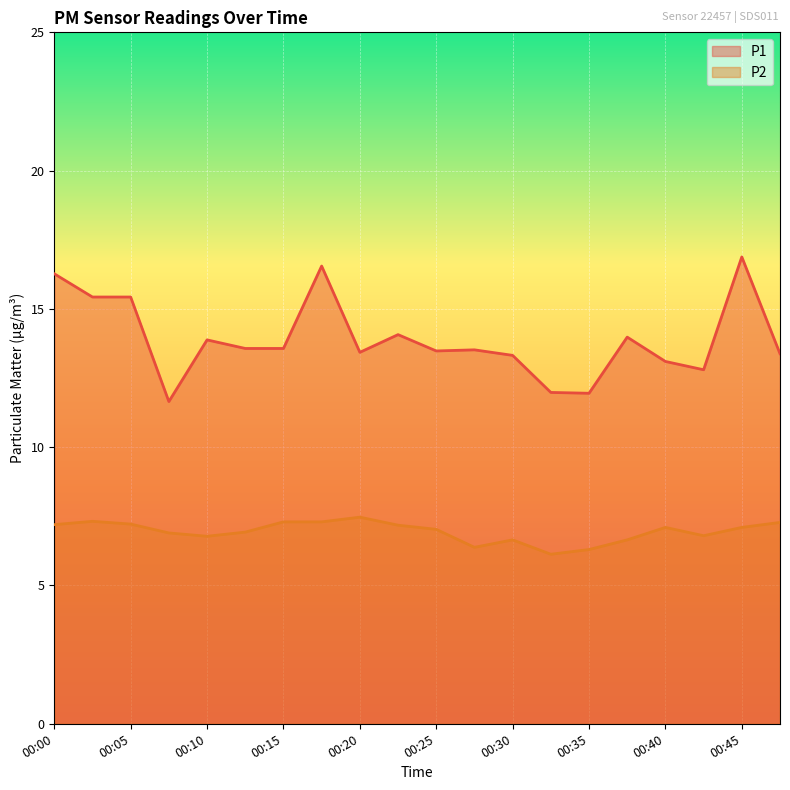

What is the difference between the maximum and minimum values in the P2 series?

1.3